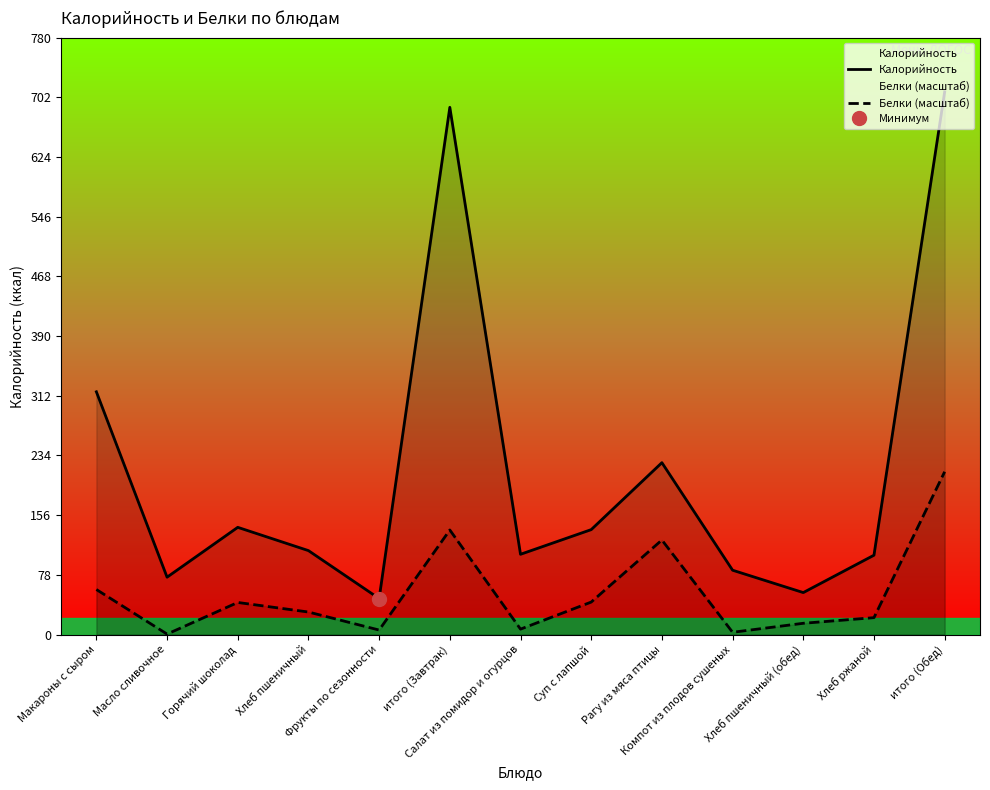

Rank the categories by Белки (масштаб) value from highest to lowest.

итого (Обед), итого (Завтрак), Рагу из мяса птицы, Макароны с сыром, Суп с лапшой, Горячий шоколад, Хлеб пшеничный, Хлеб ржаной, Хлеб пшеничный (обед), Салат из помидор и огурцов, Фрукты по сезонности, Компот из плодов сушеных, Масло сливочное